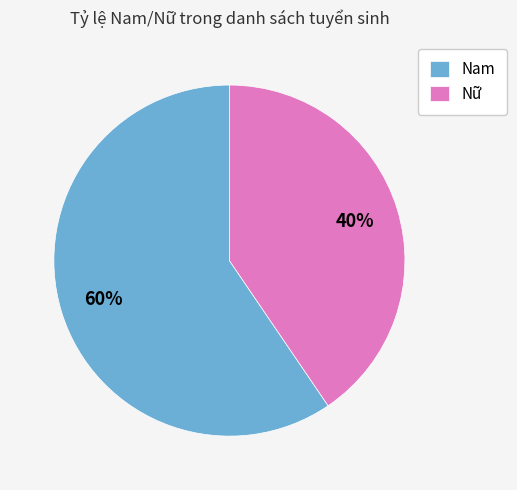

Count the number of slices in the pie.

2